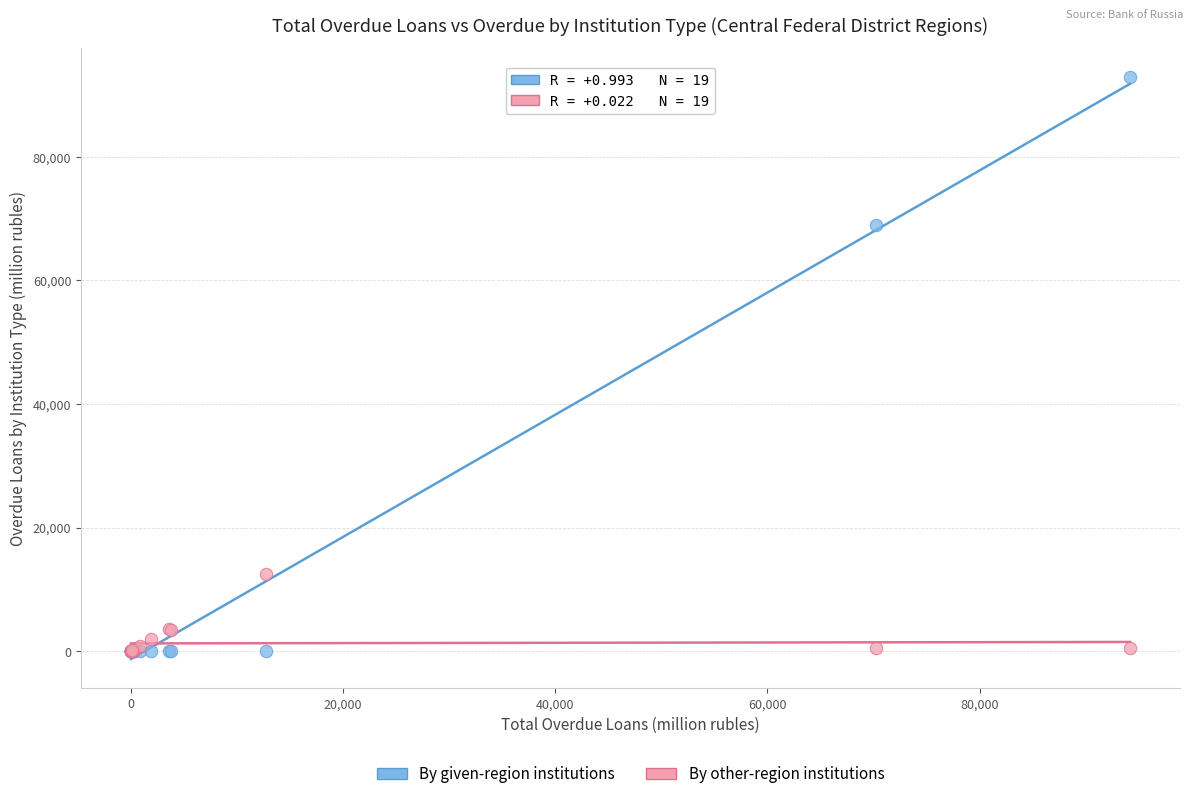

Across all series, what Y value is closest to 46465?

68987